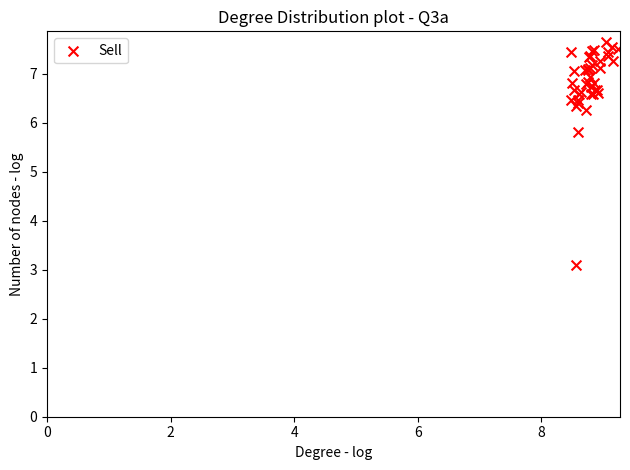

What Y value in the scatter plot is closest to 5?

5.8